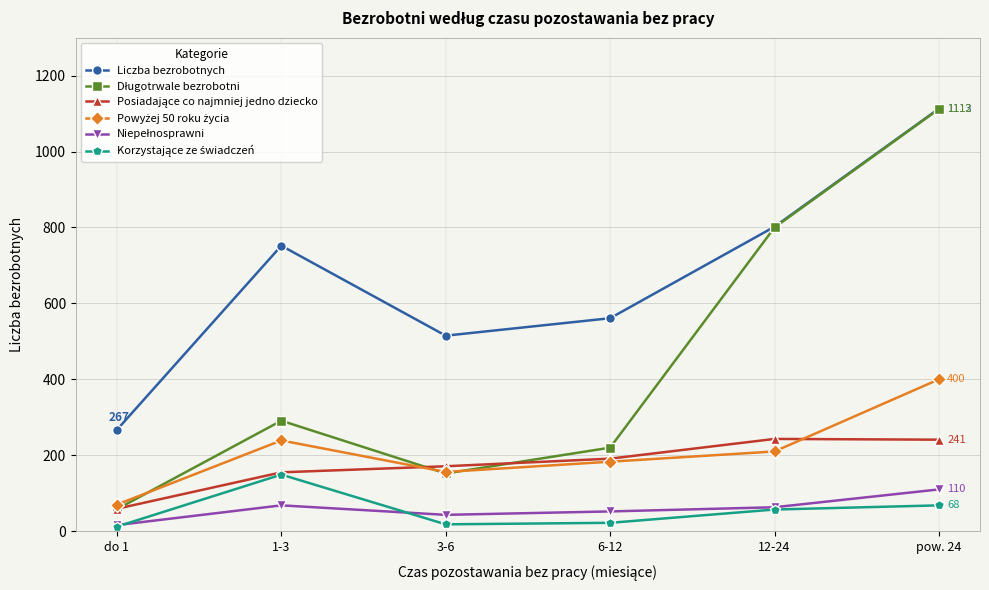

Which series changed the most between 1-3 and 3-6?

Liczba bezrobotnych